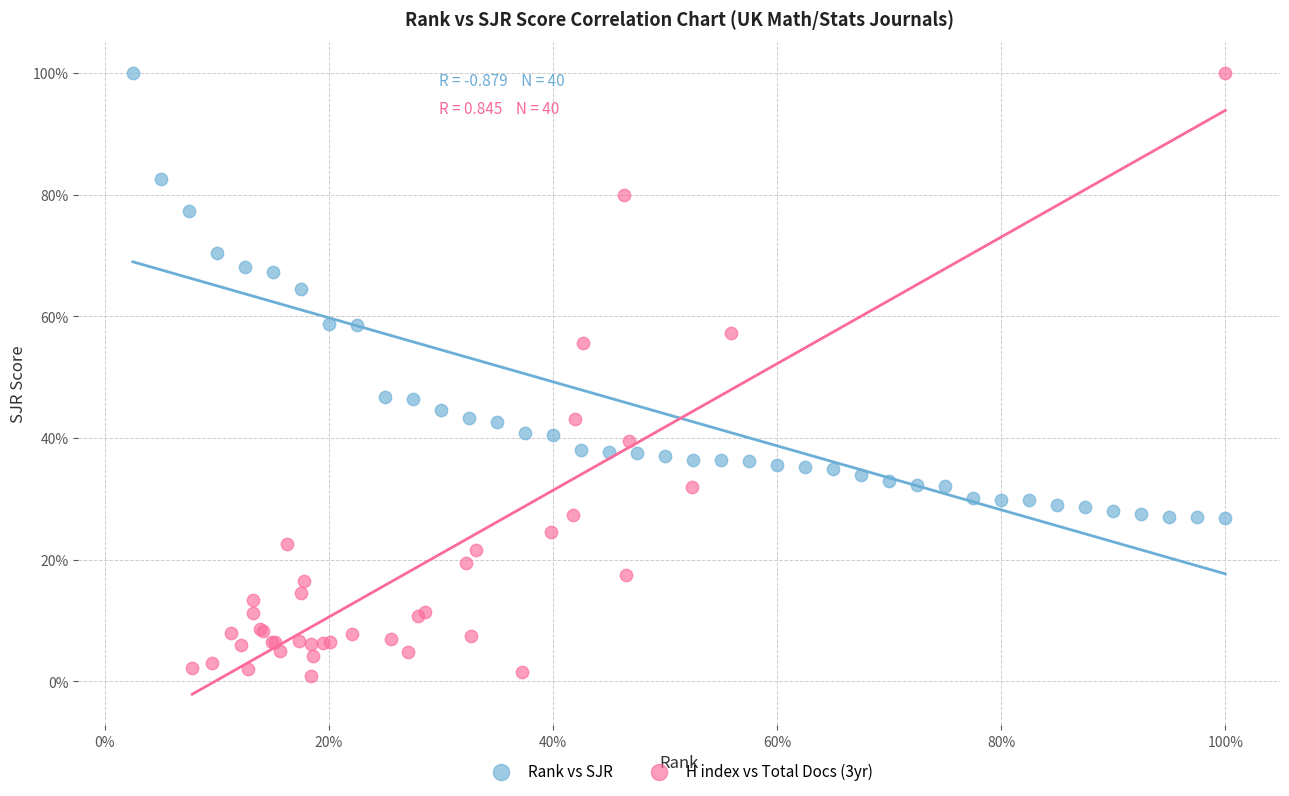

What are all the series names shown in the legend?

Rank vs SJR, H index vs Total Docs (3yr)